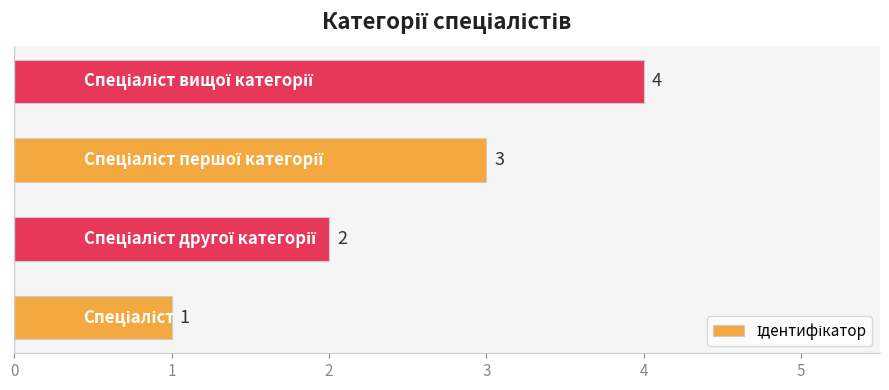

Count the number of data series in this chart.

1